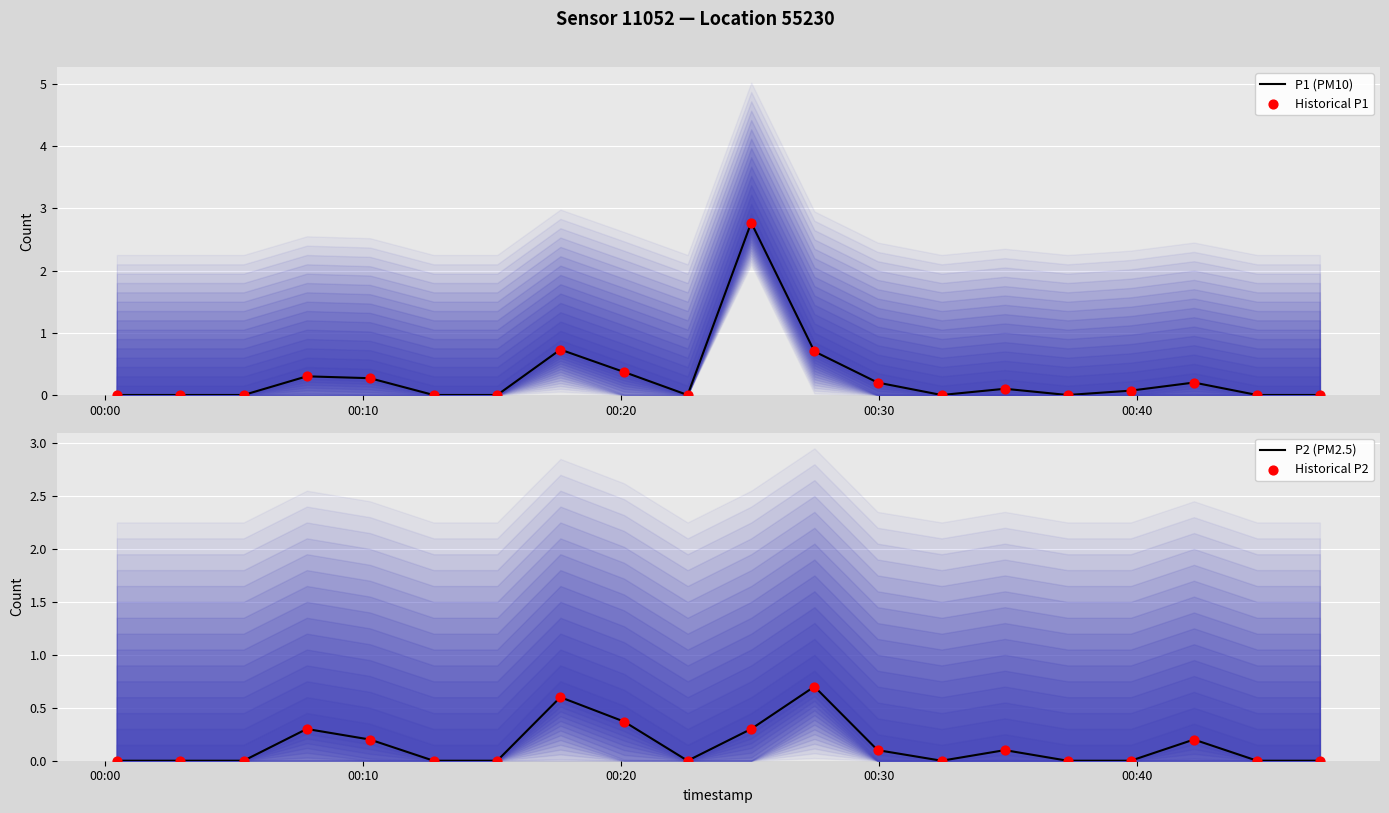

What are all the series names shown in the legend?

P1 (PM10), Historical P1, P2 (PM2.5), Historical P2